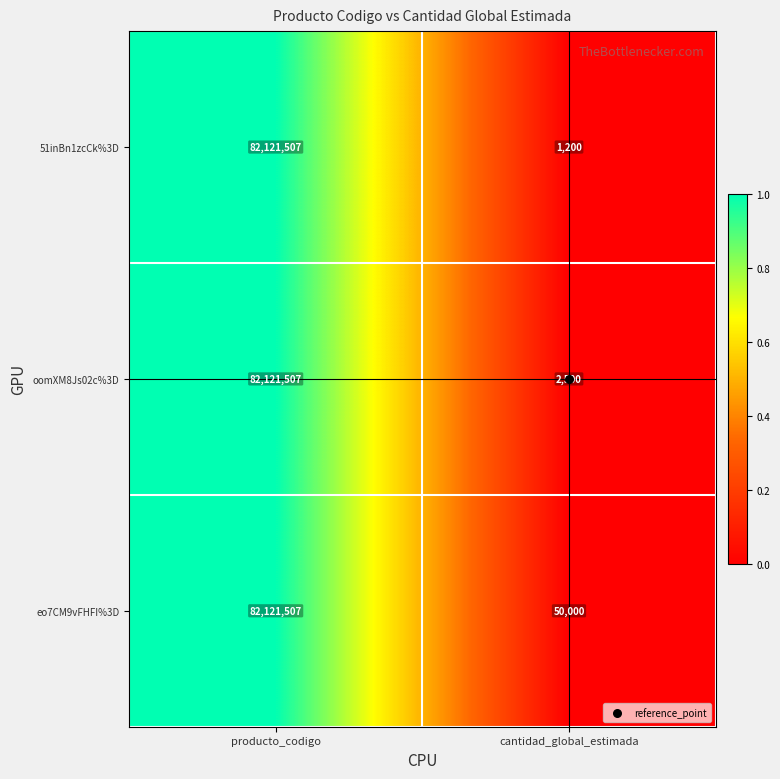

What is the greatest value displayed?

82121507